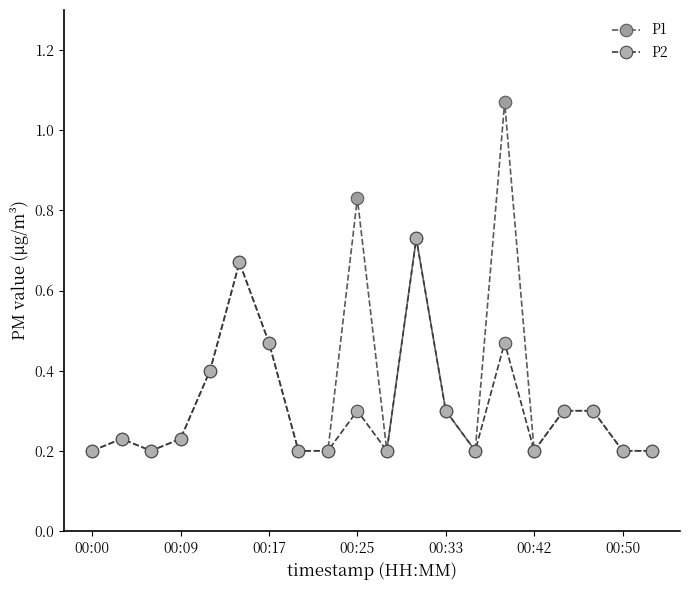

What is the difference between the maximum and minimum values in the P1 series?

0.9